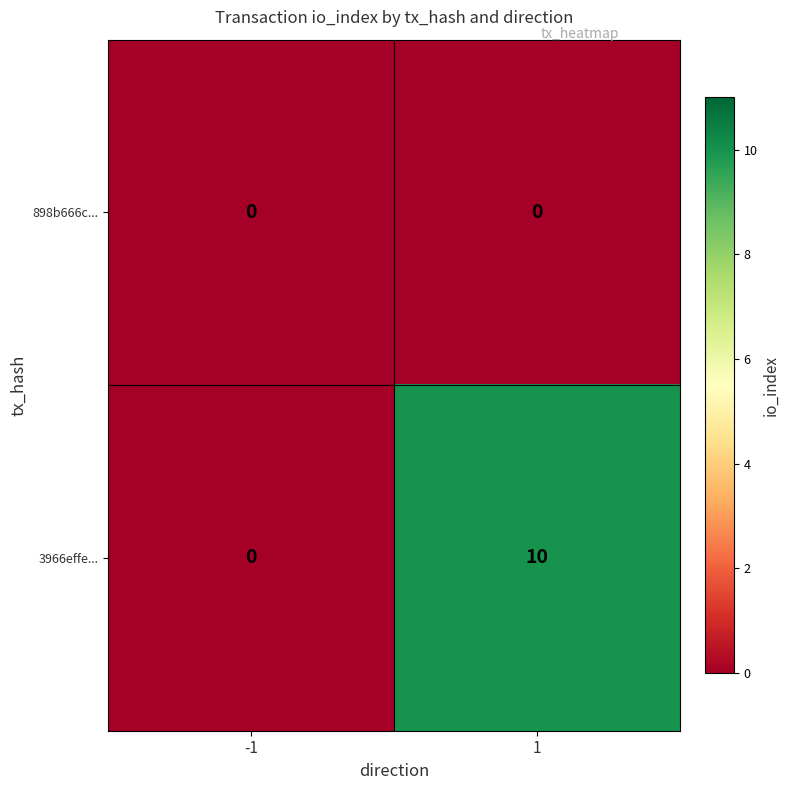

Reading left to right, transcribe all the data shown in this chart.

898b666c...: 0	0
3966effe...: 0	10